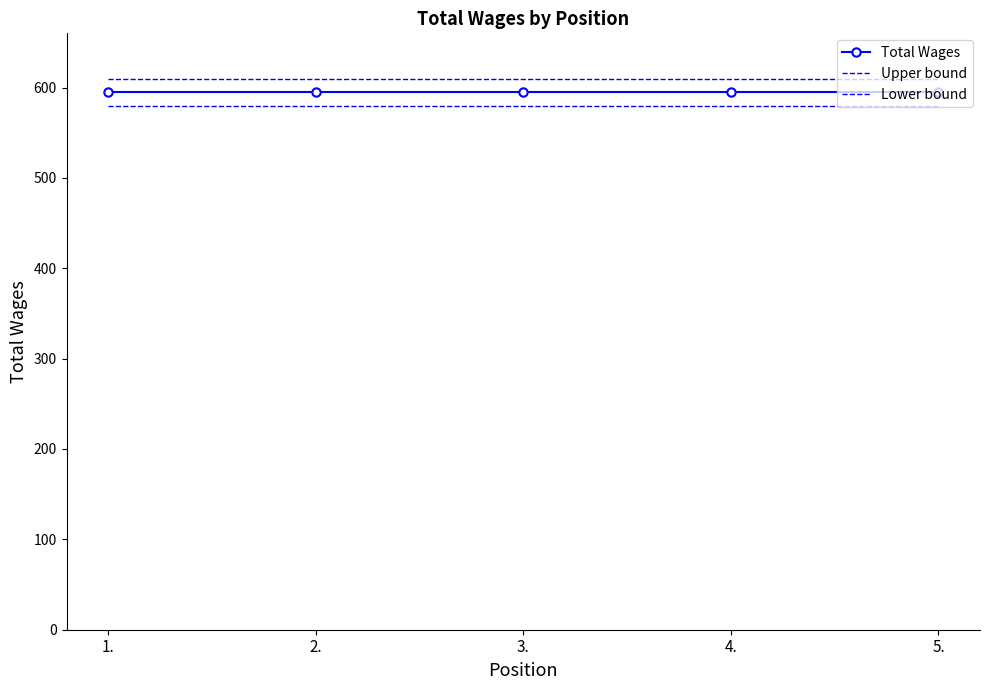

Which category has the lowest value across all series?

1.